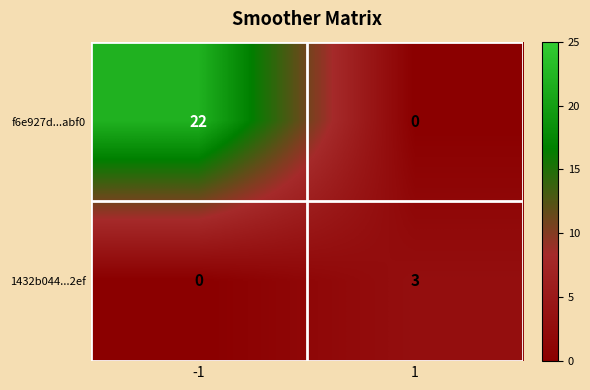

At which category is the sum across all series the highest?

-1